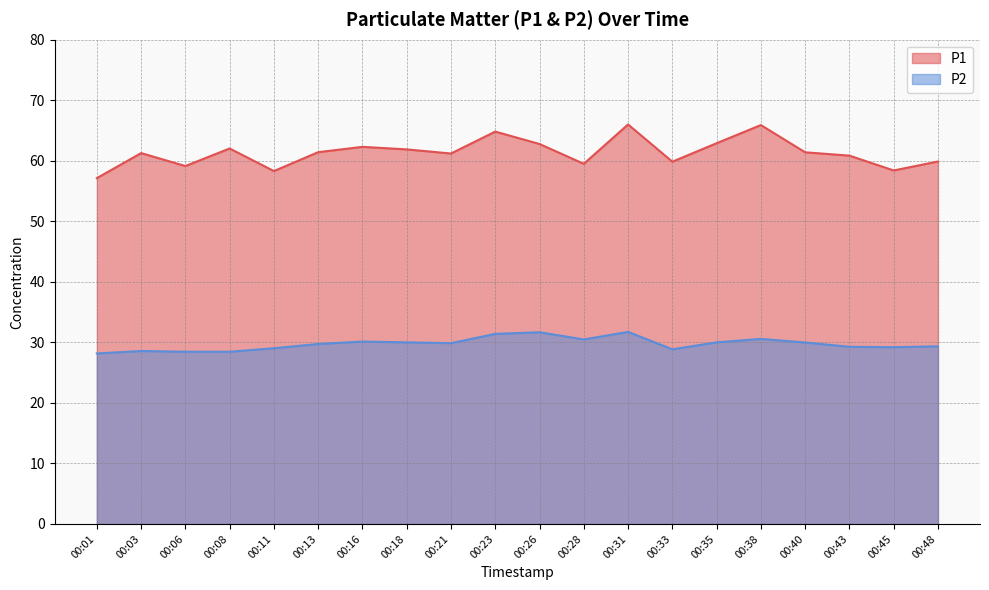

How many data points in P2 are less than 29?

5